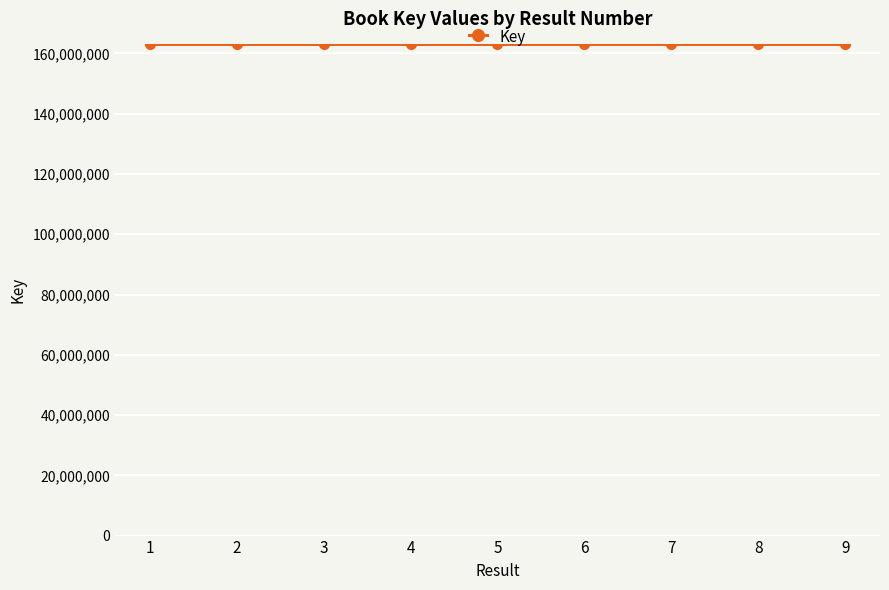

What is the greatest value displayed?

162978357